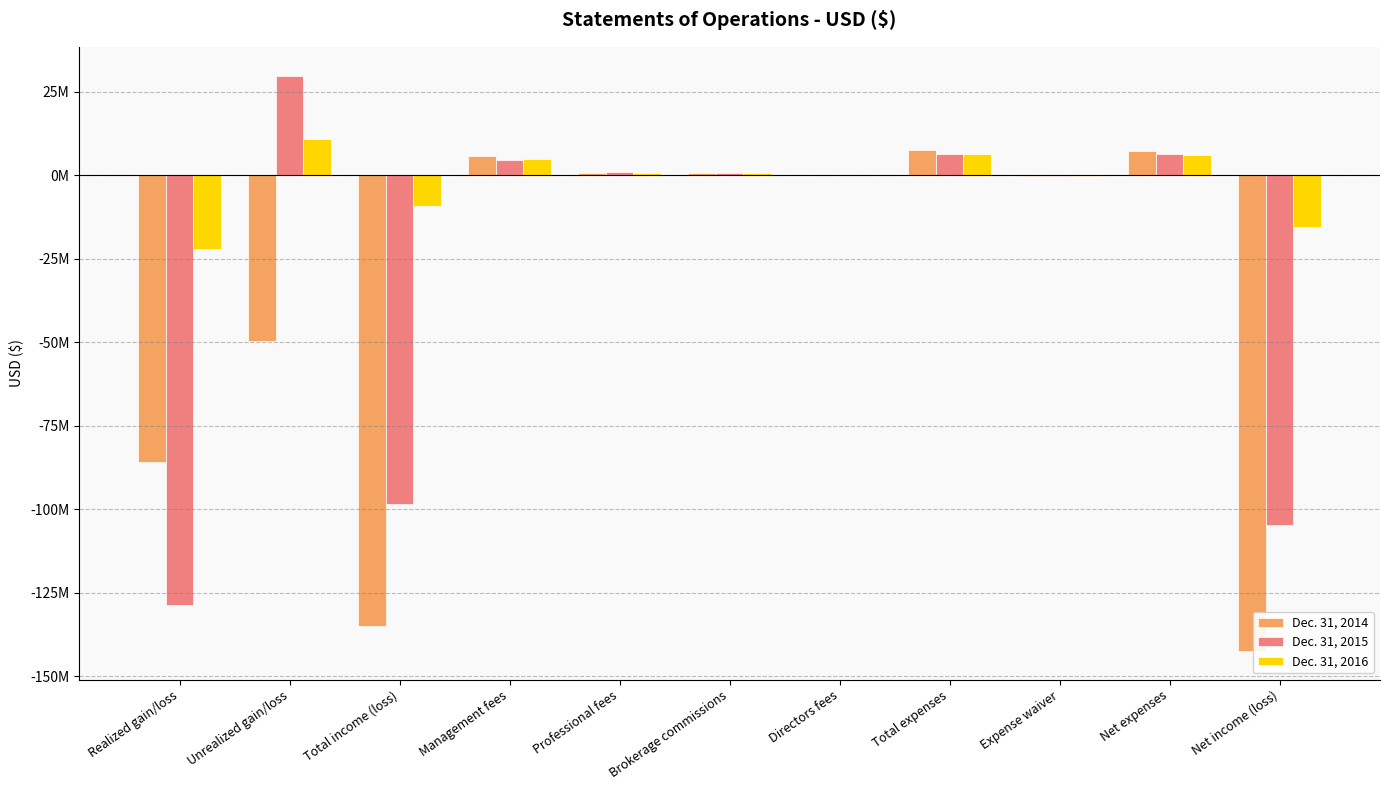

Which series has the largest total across all categories?

Dec. 31, 2016